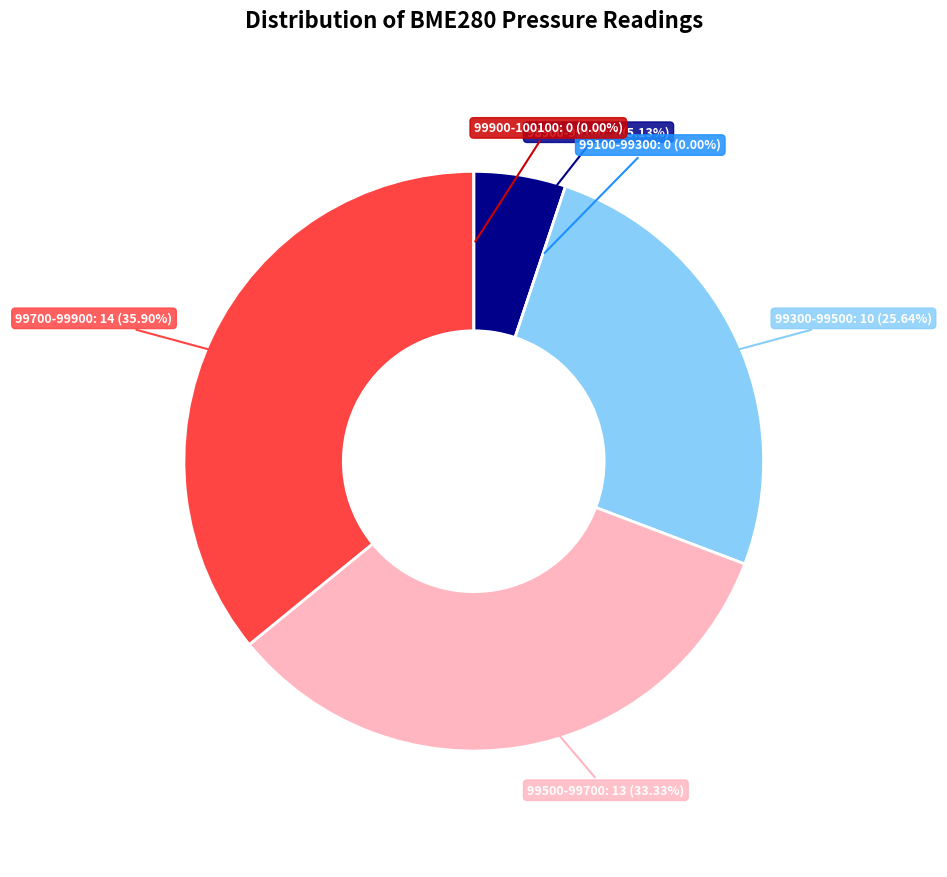

Is the sum of 28/20270 and 28/20188 greater than half?

No